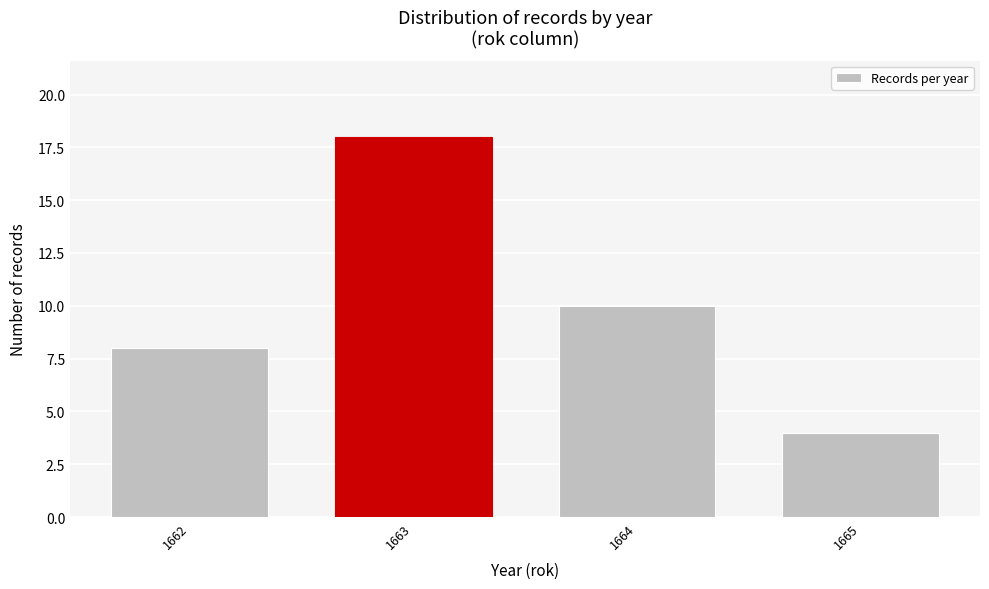

Reading right to left, transcribe all the data shown in this chart.

4	10	18	8